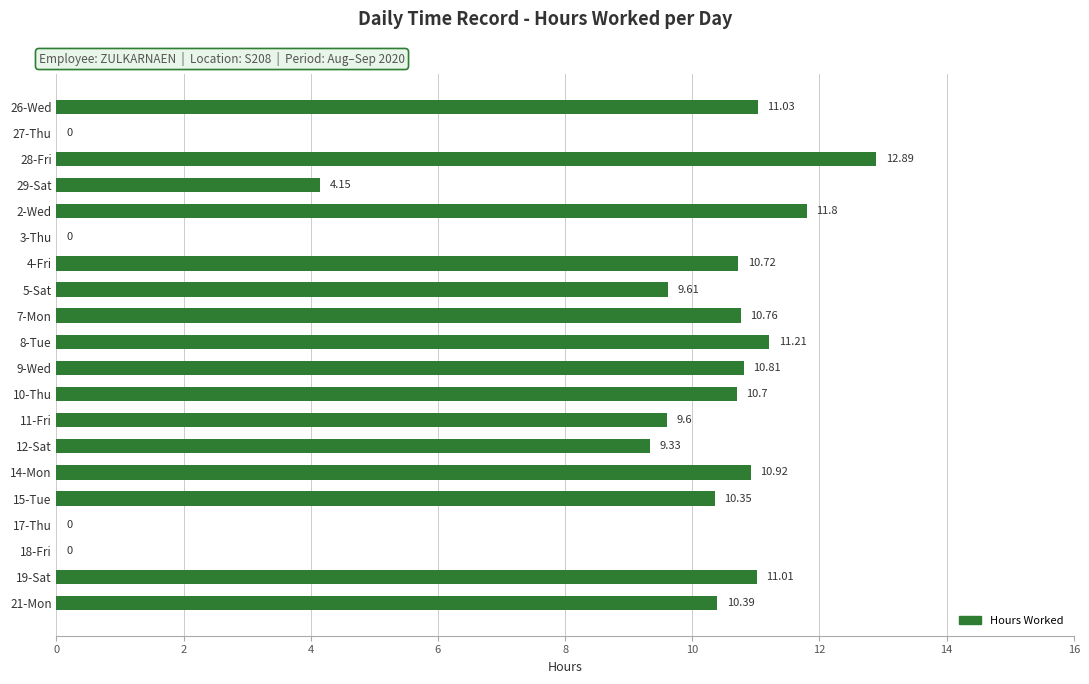

What is the sum of the values at 12-Sat and 19-Sat?

20.3